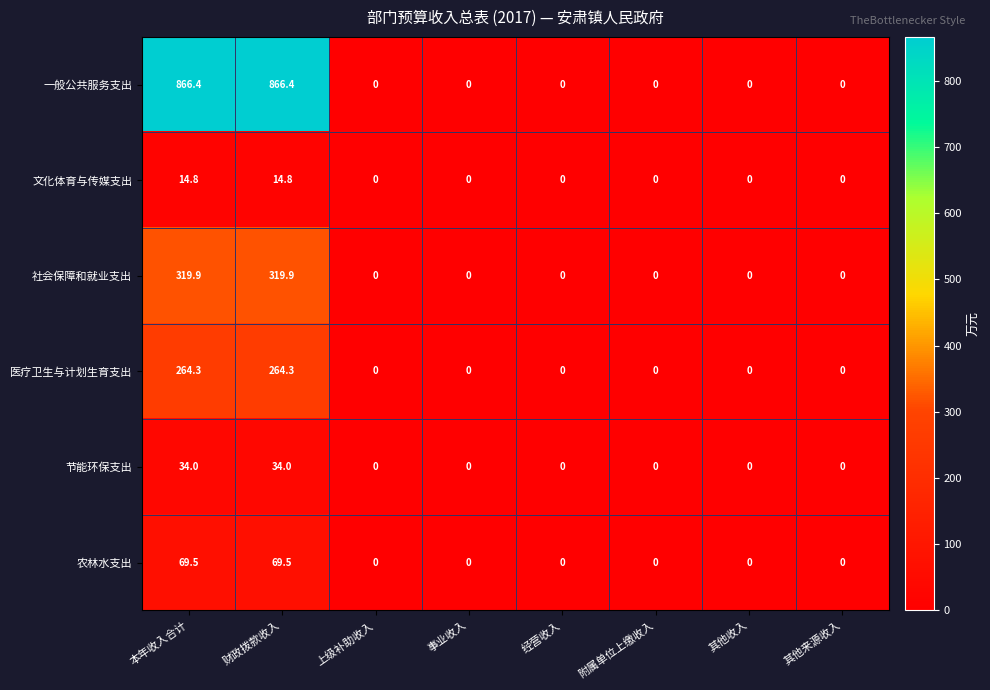

The value of 一般公共服务支出 at 经营收入 is 513.6. True or false?

False